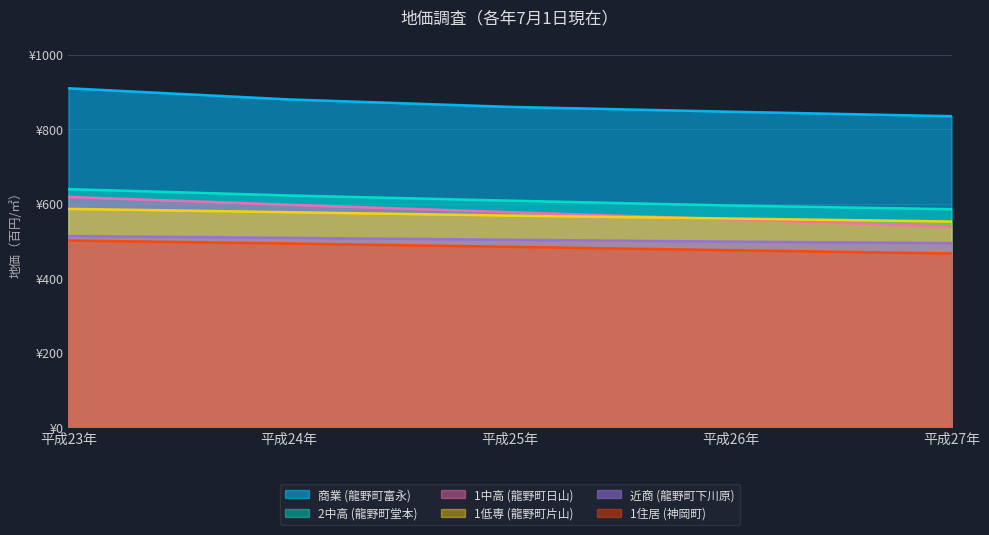

What is the label of the 5th point from the left?

平成27年